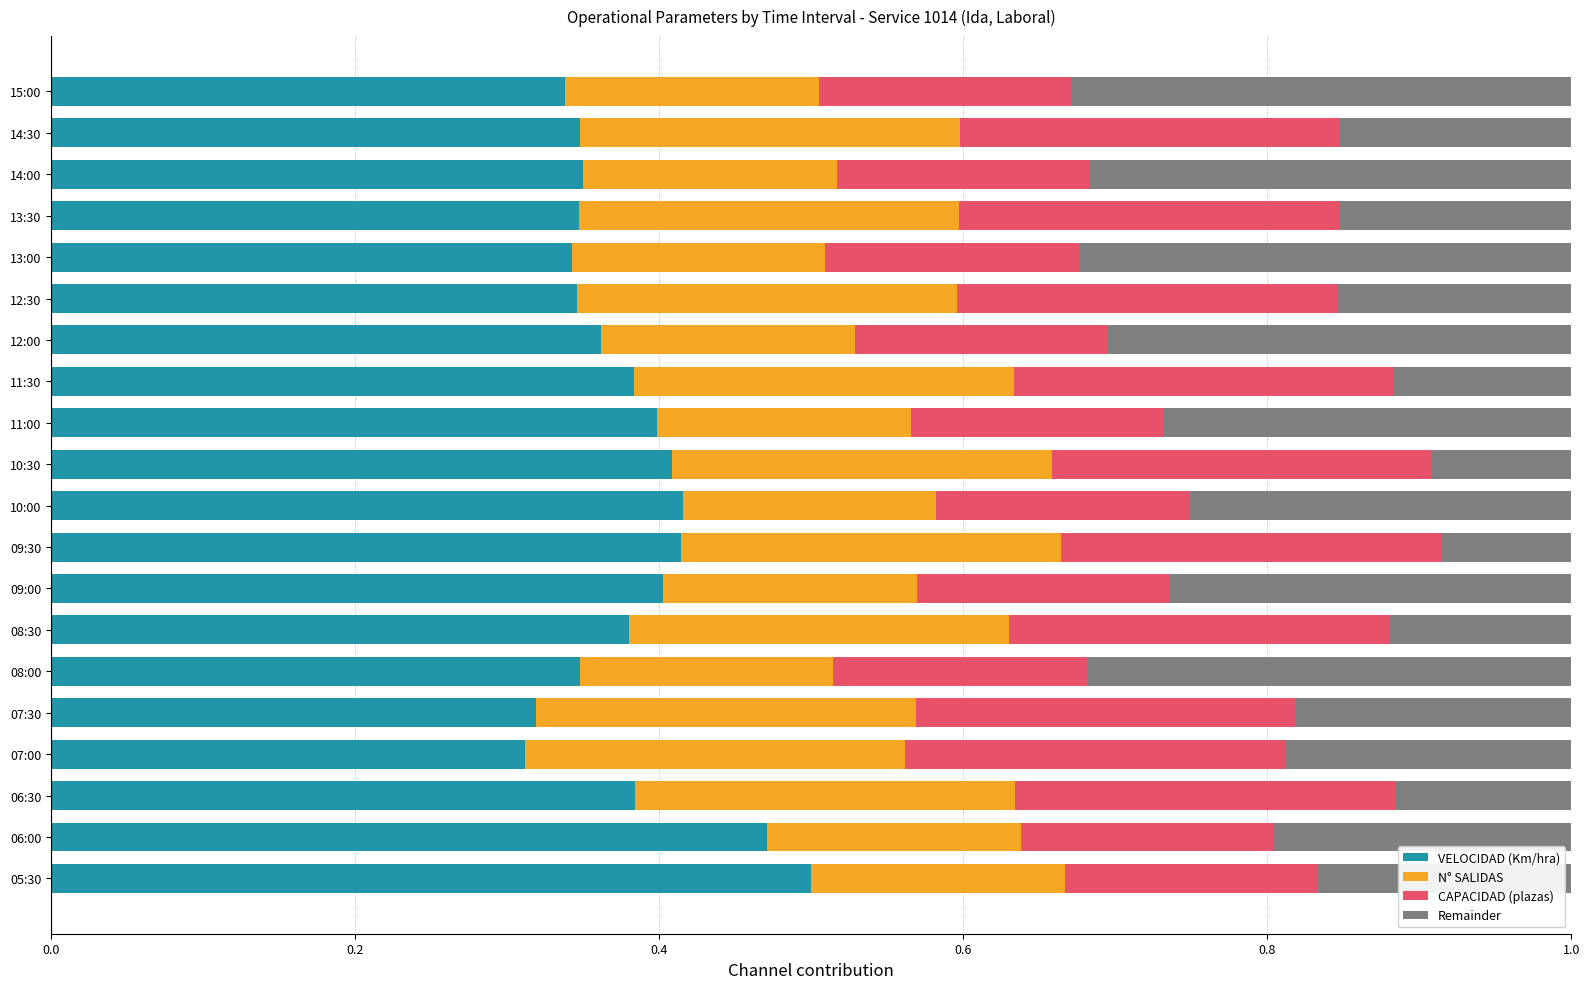

What is the total value across all series at 11:00?

1.0